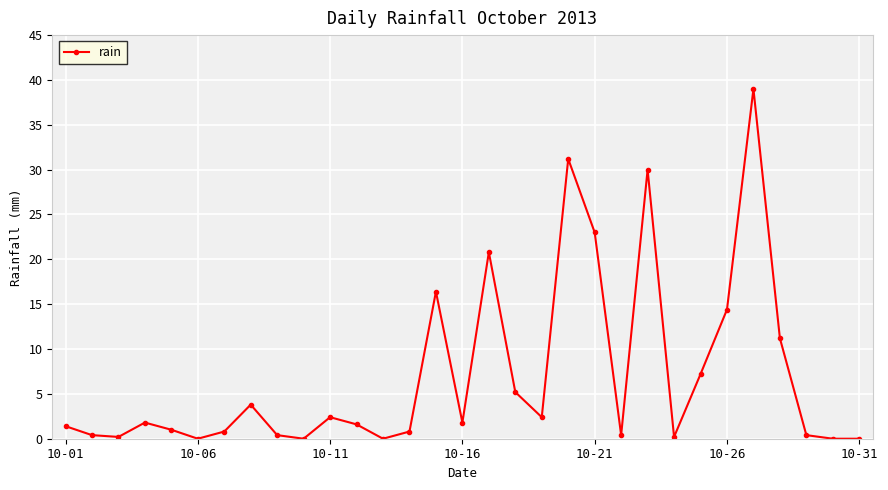

What is the value of the 18th point from the left?

5.2